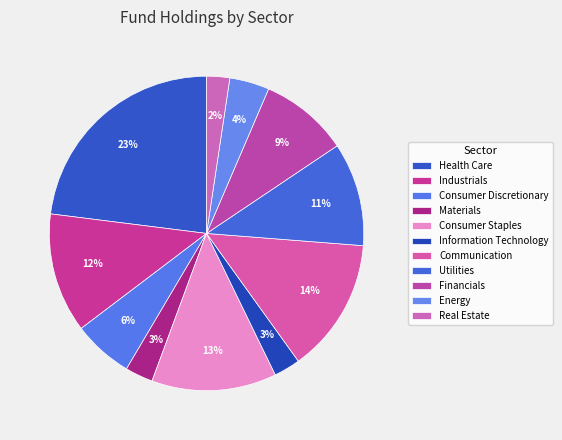

Which has a higher value, Utilities or Financials?

Utilities